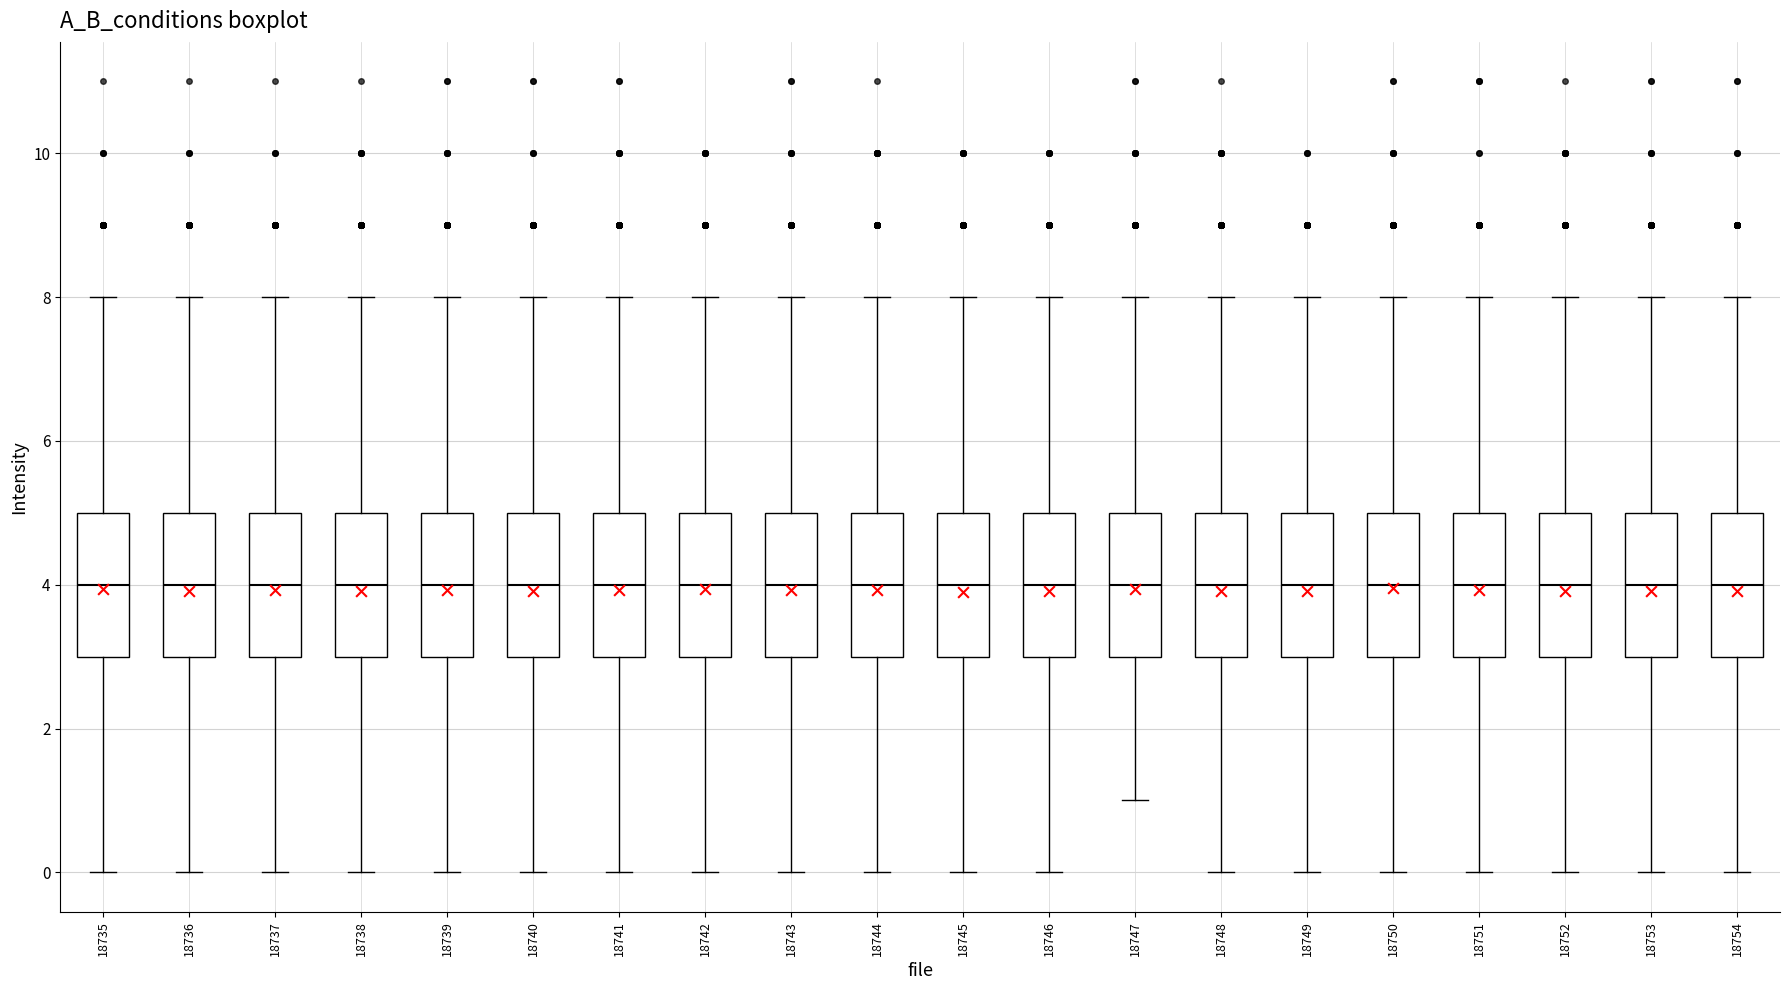

Reading left to right, read every box against the y-axis: the position of its median line, the range the box covers, and the ends of its whiskers. The values are not printed on the chart, so give them approximately, as read against the axis.

18735: median 4, box 3 to 5, whiskers 0 to 8
18736: median 4, box 3 to 5, whiskers 0 to 8
18737: median 4, box 3 to 5, whiskers 0 to 8
18738: median 4, box 3 to 5, whiskers 0 to 8
18739: median 4, box 3 to 5, whiskers 0 to 8
18740: median 4, box 3 to 5, whiskers 0 to 8
18741: median 4, box 3 to 5, whiskers 0 to 8
18742: median 4, box 3 to 5, whiskers 0 to 8
18743: median 4, box 3 to 5, whiskers 0 to 8
18744: median 4, box 3 to 5, whiskers 0 to 8
18745: median 4, box 3 to 5, whiskers 0 to 8
18746: median 4, box 3 to 5, whiskers 0 to 8
18747: median 4, box 3 to 5, whiskers 1 to 8
18748: median 4, box 3 to 5, whiskers 0 to 8
18749: median 4, box 3 to 5, whiskers 0 to 8
18750: median 4, box 3 to 5, whiskers 0 to 8
18751: median 4, box 3 to 5, whiskers 0 to 8
18752: median 4, box 3 to 5, whiskers 0 to 8
18753: median 4, box 3 to 5, whiskers 0 to 8
18754: median 4, box 3 to 5, whiskers 0 to 8